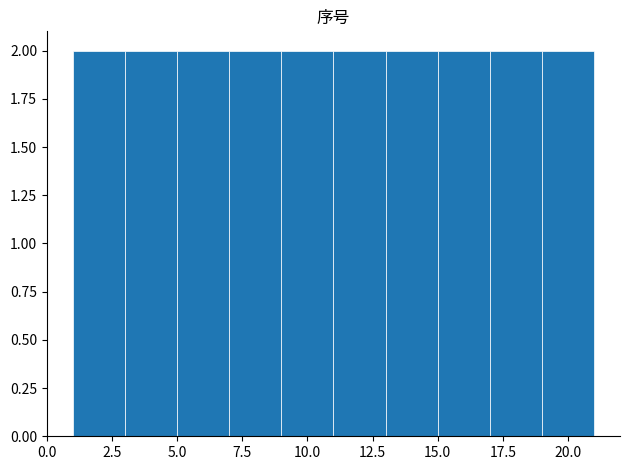

How tall is the bar that spans 1 to 3 on the x-axis? The values are not printed on the chart, so give them approximately, as read against the axis.

2